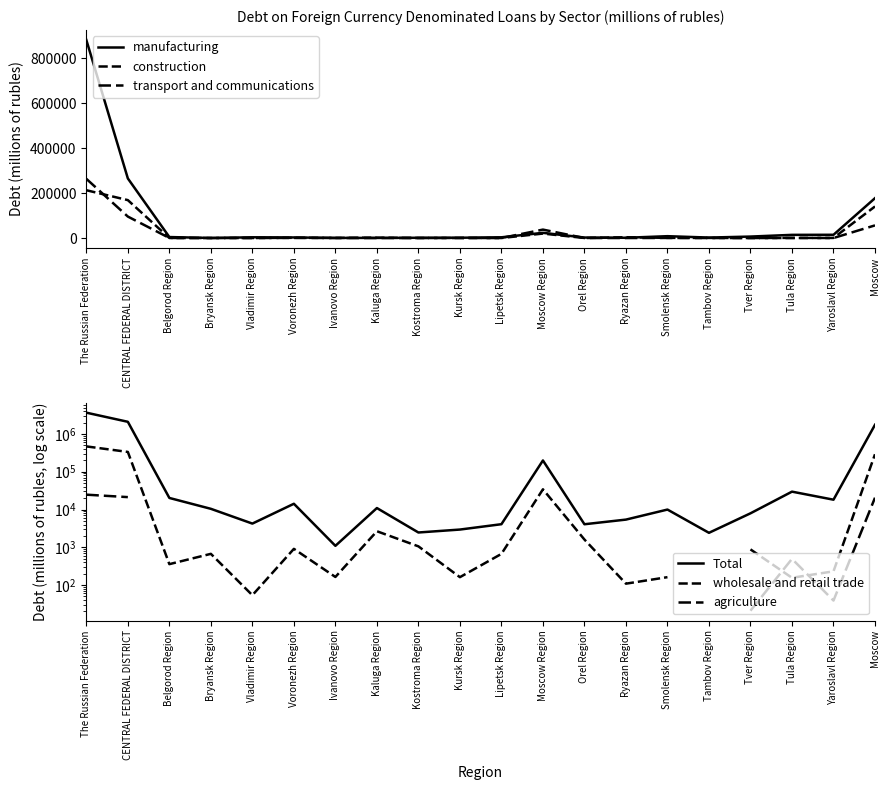

Which label corresponds to the smallest value in the chart?

Bryansk Region